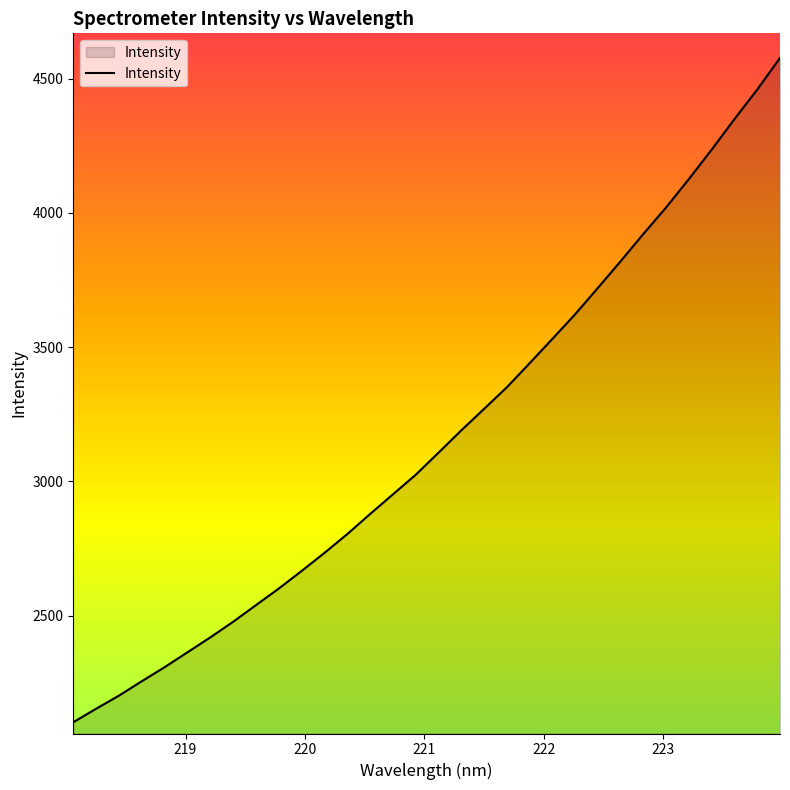

What is the maximum value shown in the chart?

4577.1